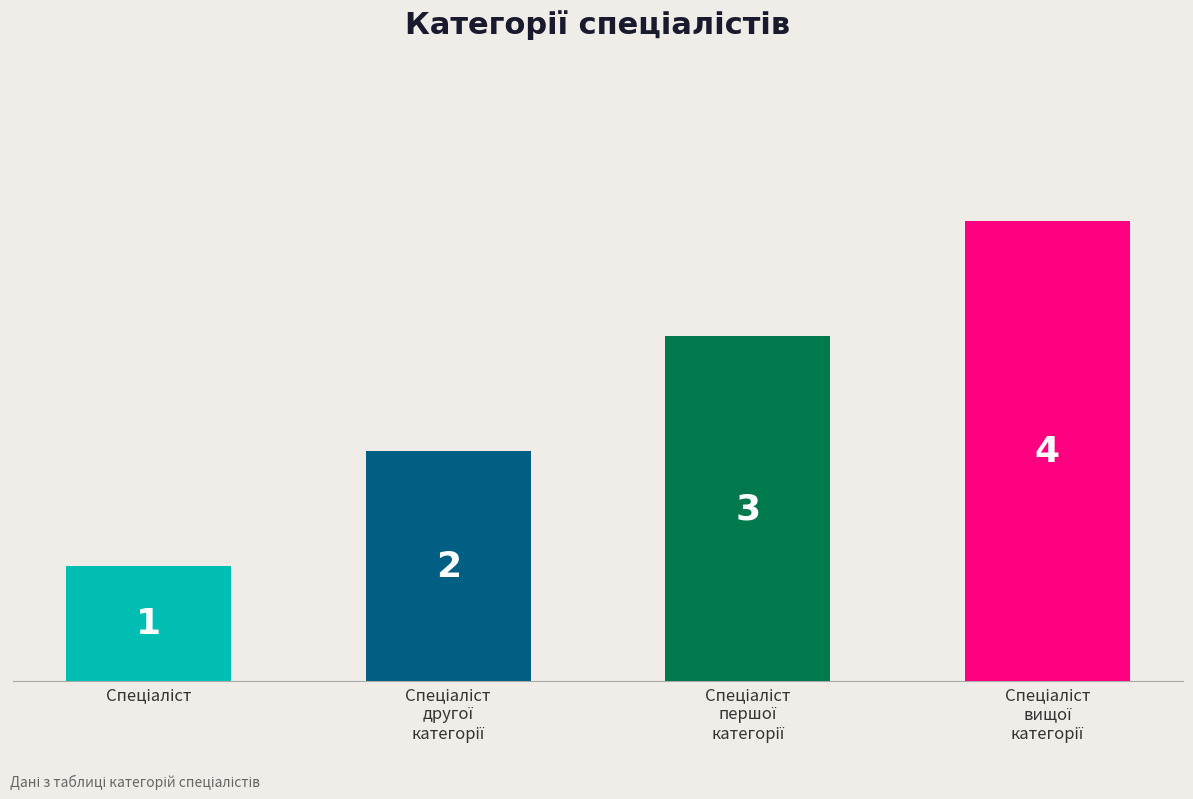

Count the values in the range 2 to 4.

3